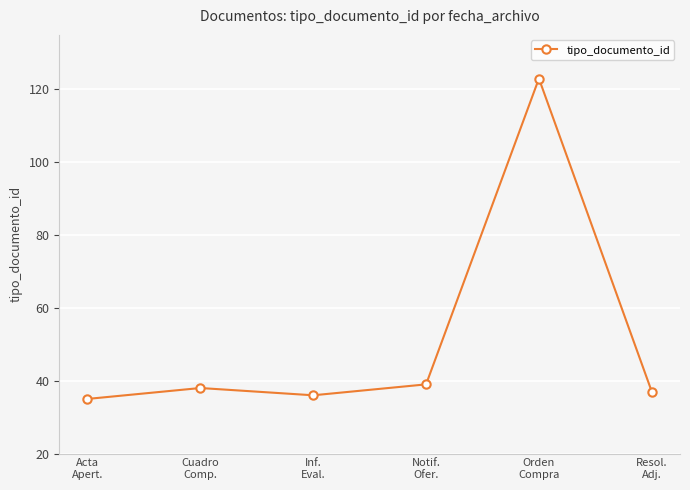

What is the change in value from Inf.
Eval. to Notif.
Ofer.?

+3